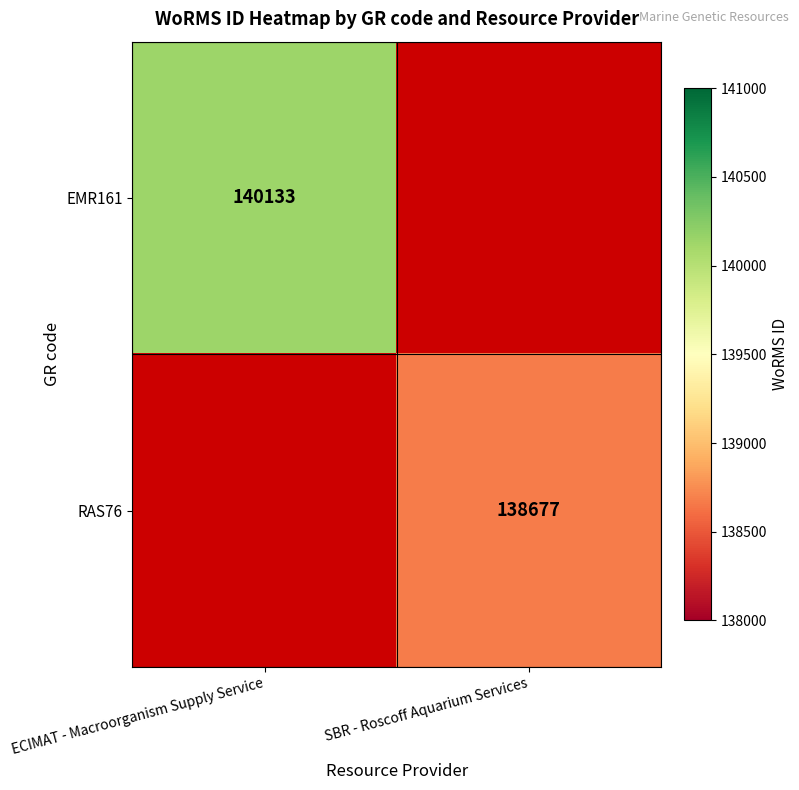

The EMR161 series shows 140133 at ECIMAT - Macroorganism Supply Service. True or false?

True